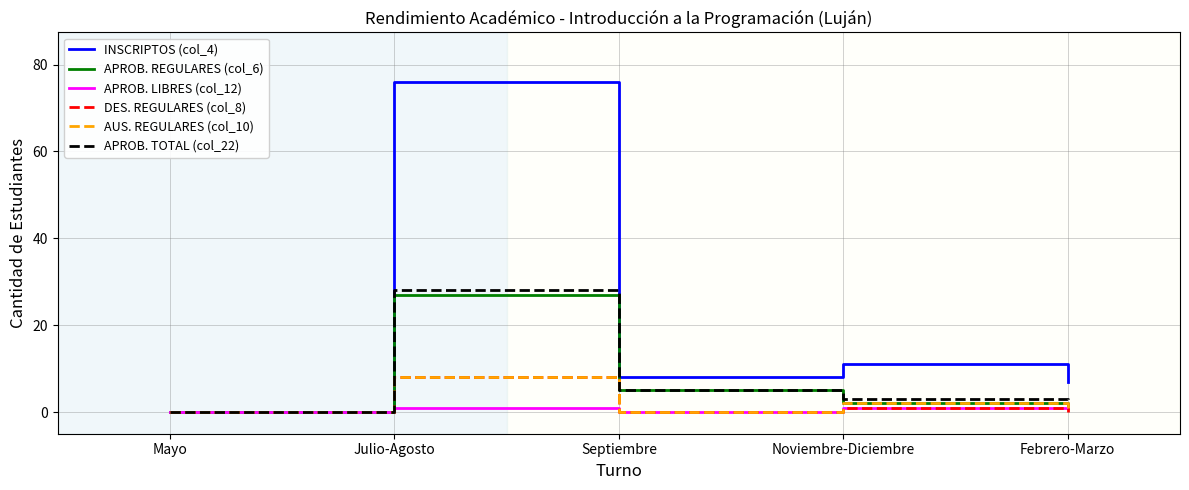

Is the value of APROB. REGULARES (col_6) at Noviembre-Diciembre greater than the value of APROB. TOTAL (col_22) at Julio-Agosto?

No